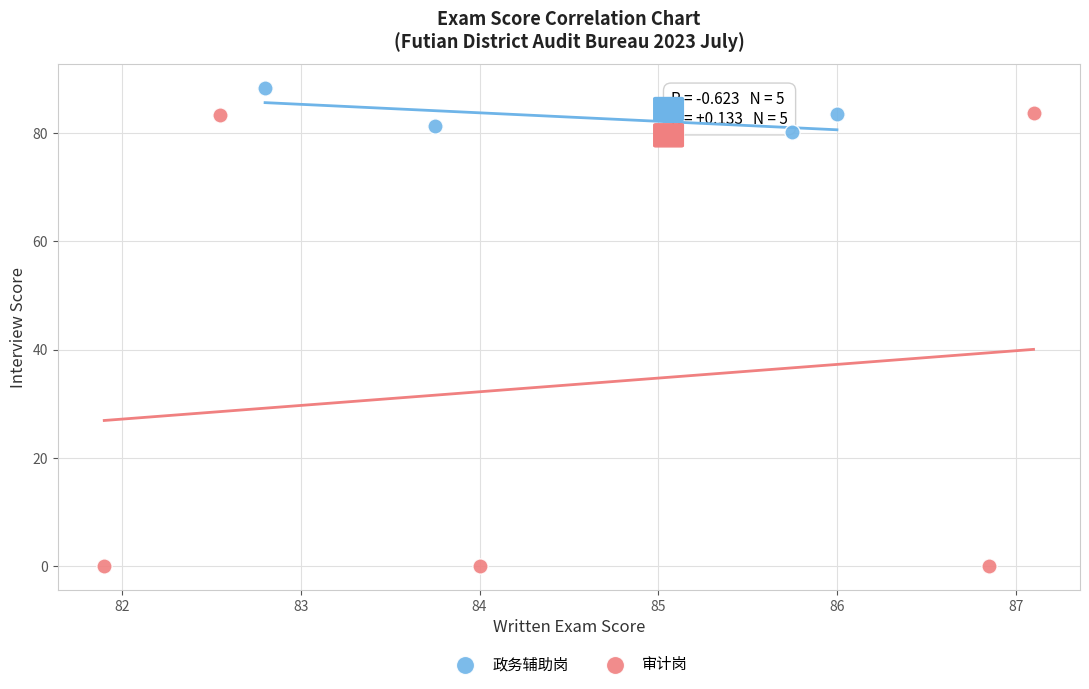

Which series has the largest Y range (max minus min)?

审计岗